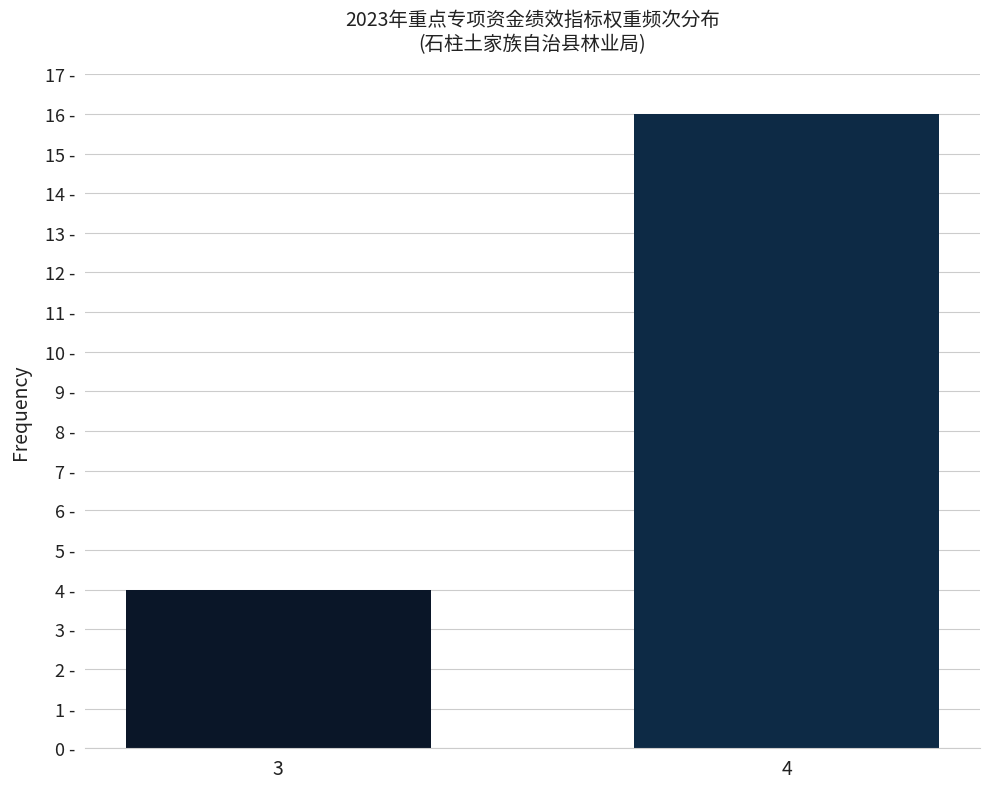

Approximately how many times larger is the value at 3 compared to 4?

0.2